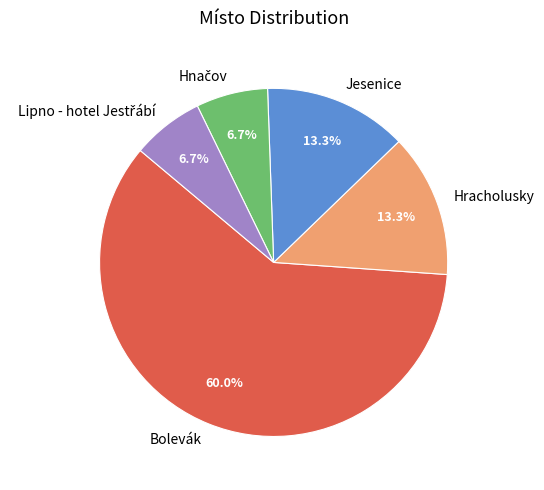

What percentage is NOT represented by Jesenice?

86.7%